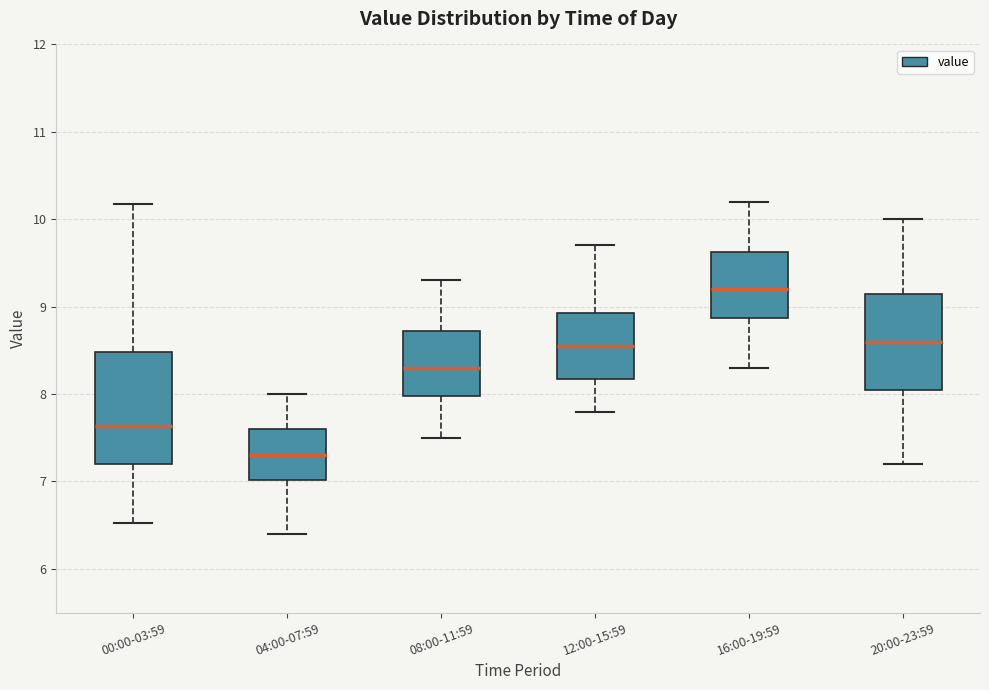

Reading left to right, read every box against the y-axis: the position of its median line, the range the box covers, and the ends of its whiskers. The values are not printed on the chart, so give them approximately, as read against the axis.

00:00-03:59: median 7.6, box 7.2 to 8.5, whiskers 6.5 to 10.2
04:00-07:59: median 7.3, box 7.0 to 7.6, whiskers 6.4 to 8.0
08:00-11:59: median 8.3, box 8.0 to 8.7, whiskers 7.5 to 9.3
12:00-15:59: median 8.6, box 8.2 to 8.9, whiskers 7.8 to 9.7
16:00-19:59: median 9.2, box 8.9 to 9.6, whiskers 8.3 to 10.2
20:00-23:59: median 8.6, box 8.1 to 9.2, whiskers 7.2 to 10.0